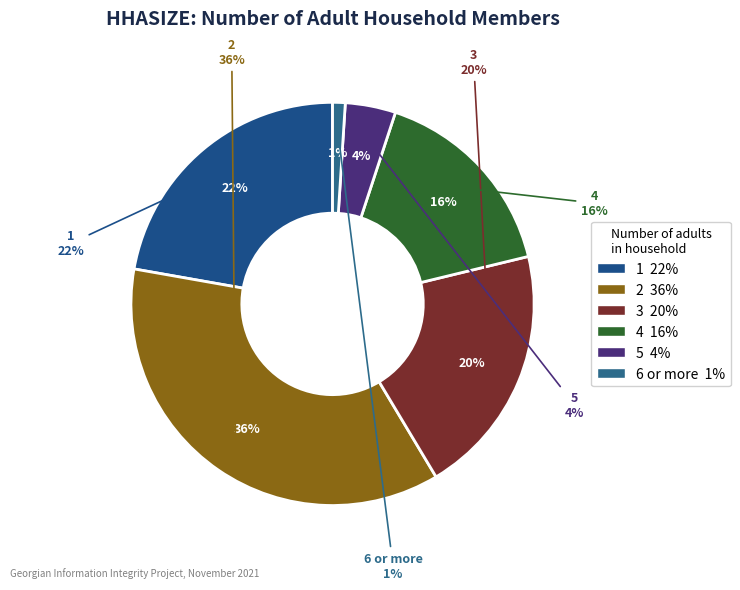

Rank the categories by value from highest to lowest.

2, 1, 3, 4, 5, 6 or more